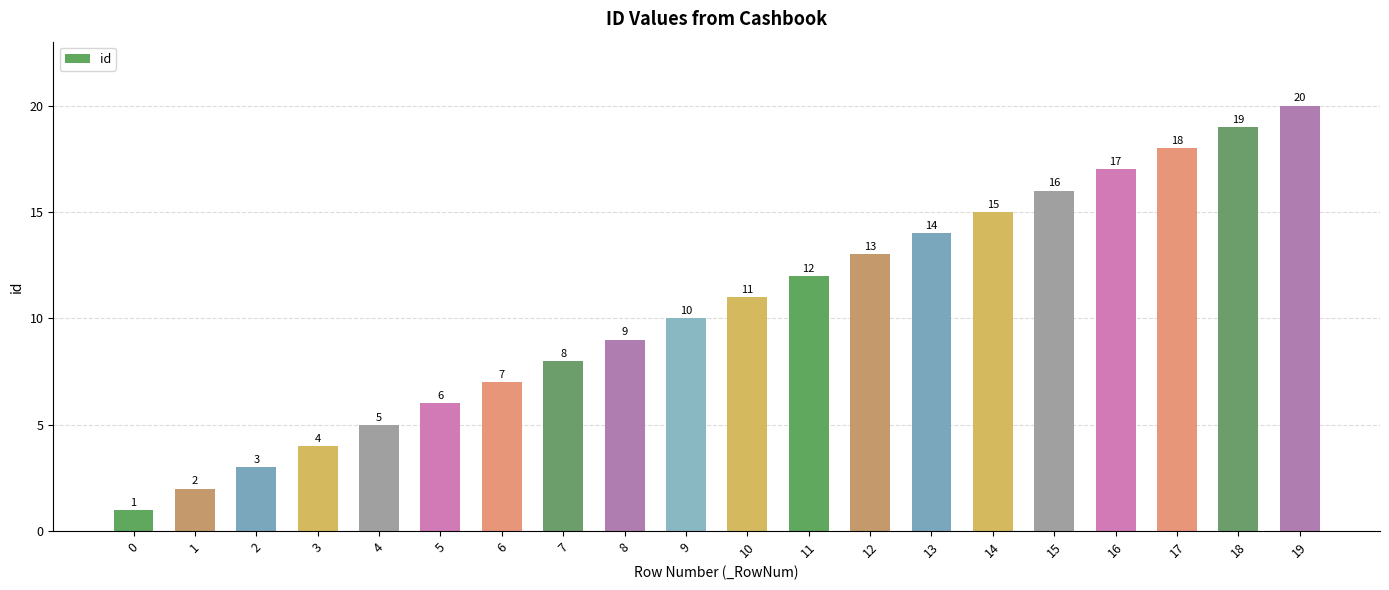

How many data points are less than 11?

10